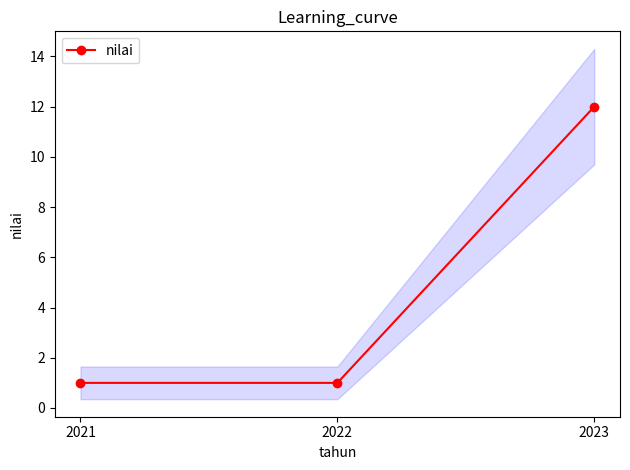

Count the values in the range 1 to 12.

3